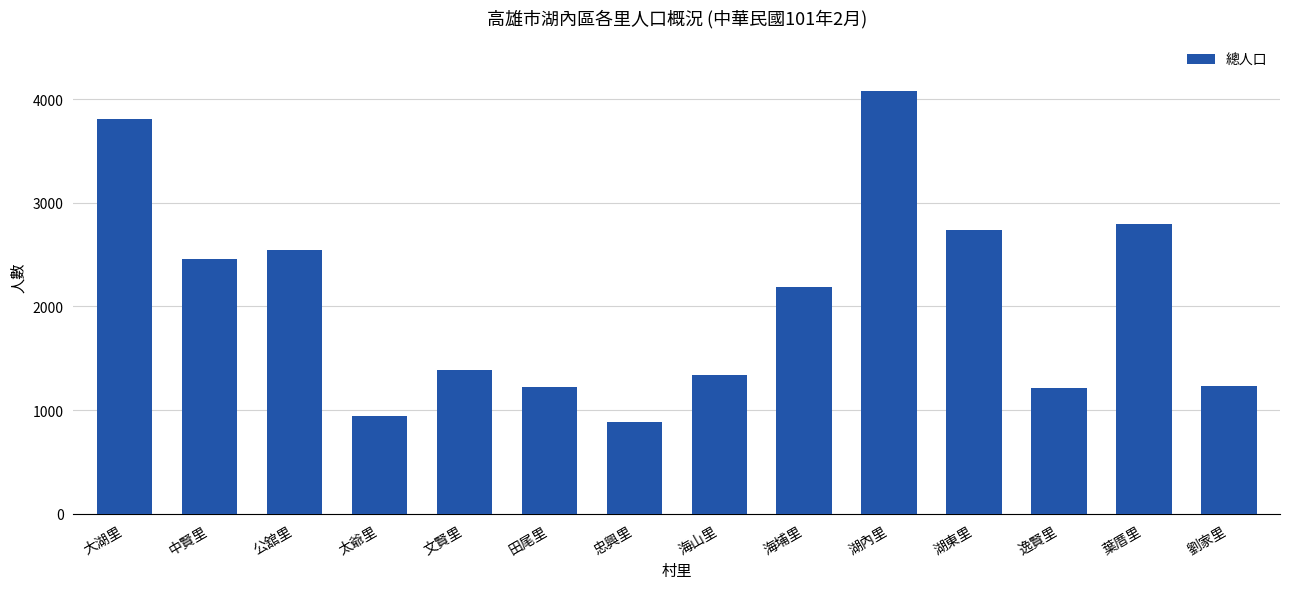

At which label does the data first exceed 2187?

大湖里